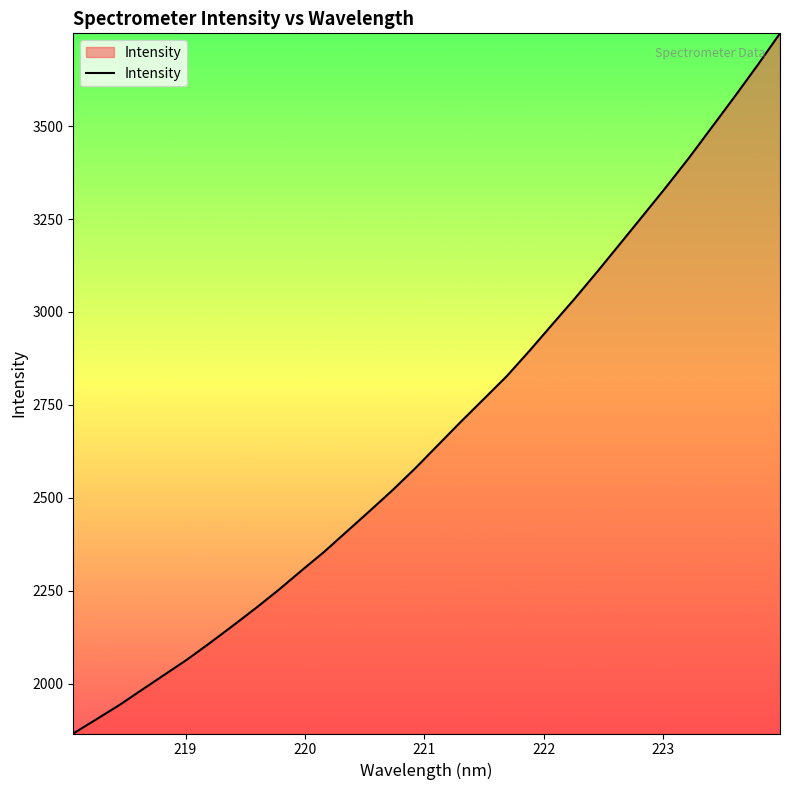

What is the difference between the maximum and minimum values?

1884.1